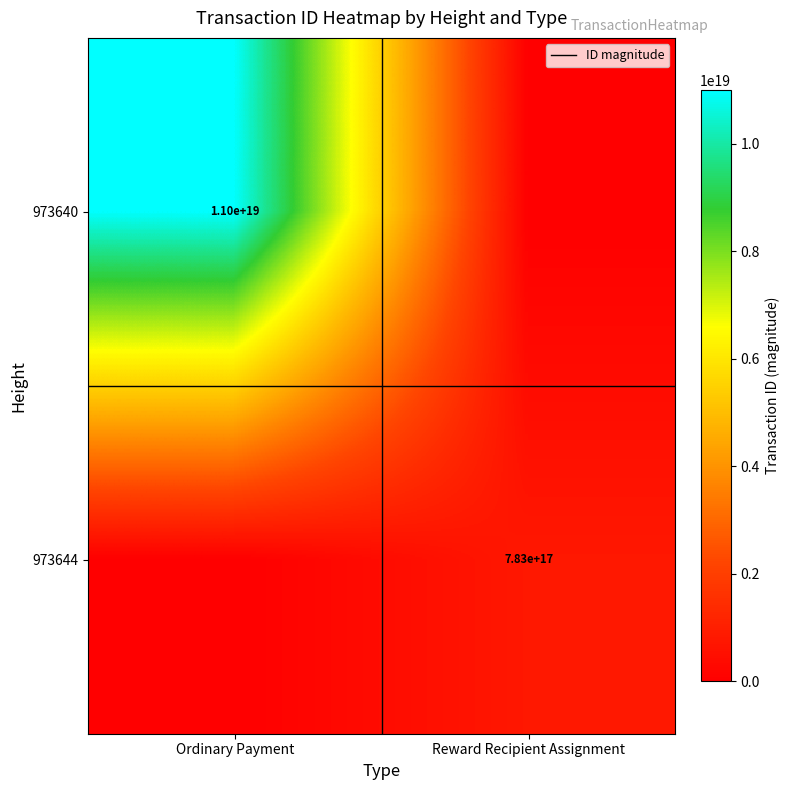

Which category has the lowest value across all series?

Reward Recipient Assignment